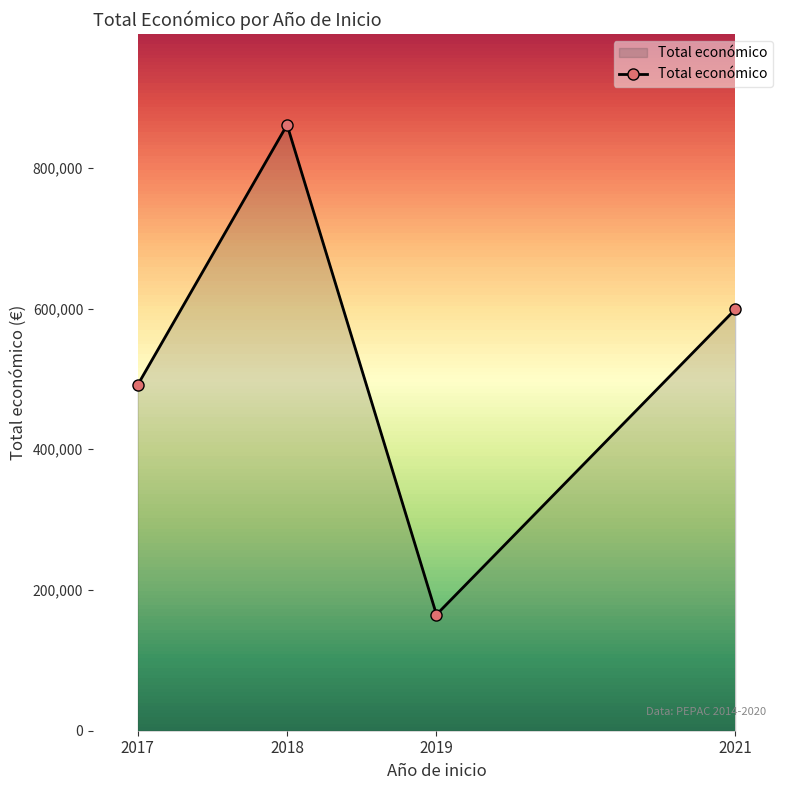

What is the sum of all values?

2116119